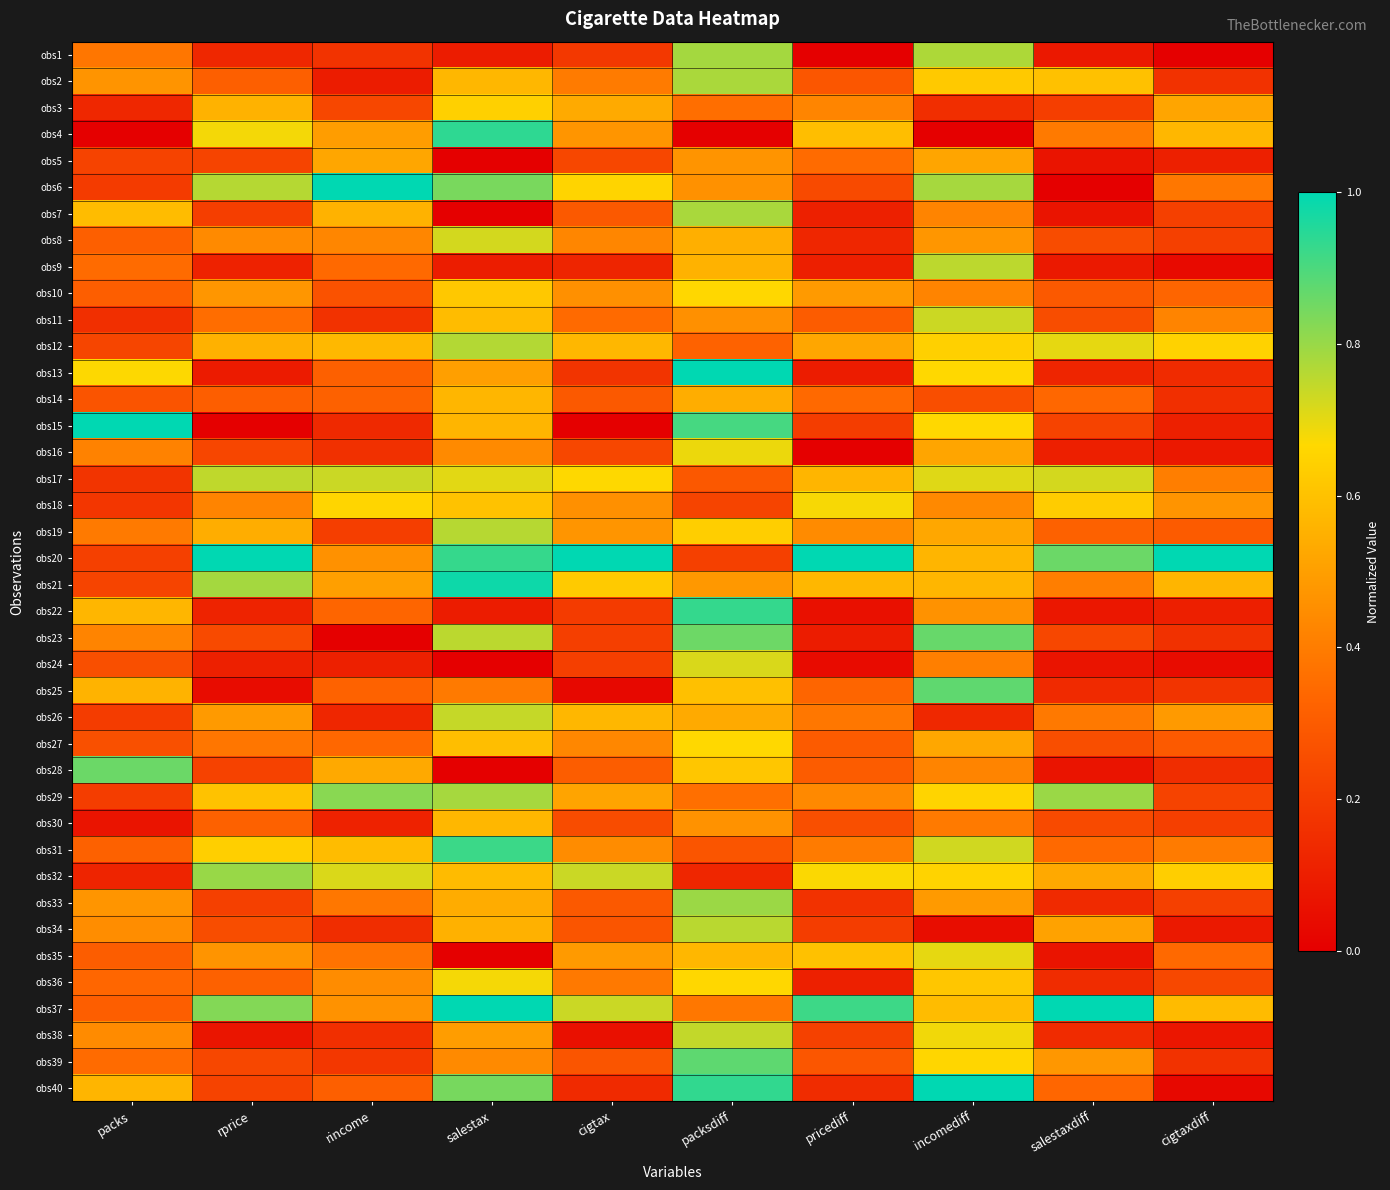

At how many categories does at least one series exceed 0?

10